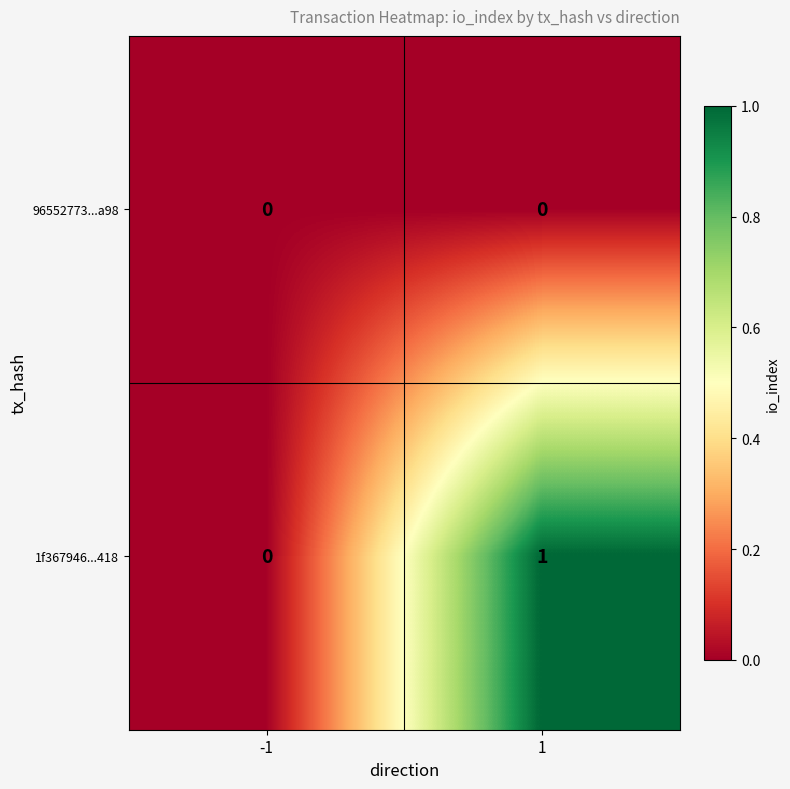

Rank the series by their maximum value, from lowest to highest.

96552773...a98, 1f367946...418